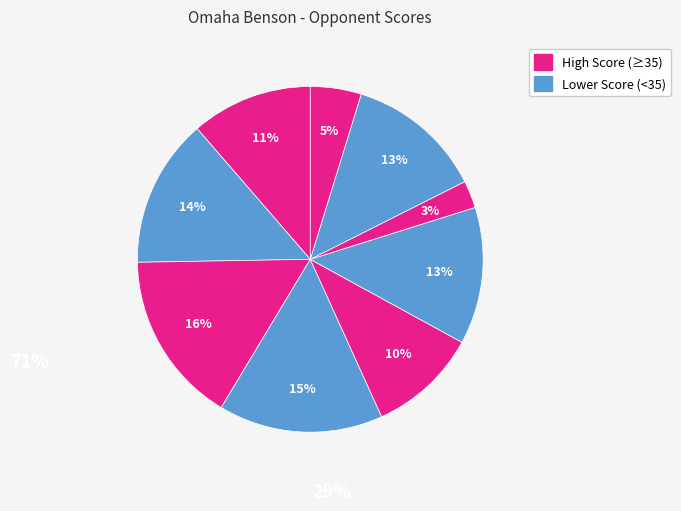

How many segments does this pie chart have?

9